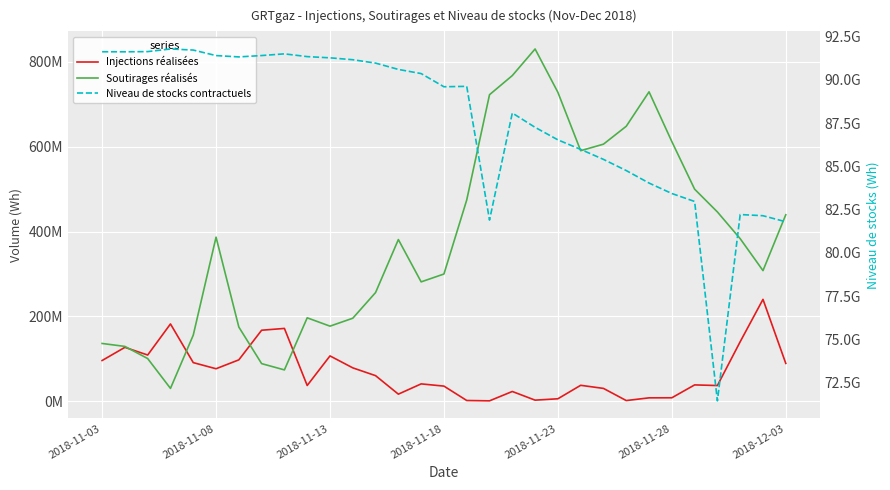

Which series has the widest spread of values?

Niveau de stocks contractuels